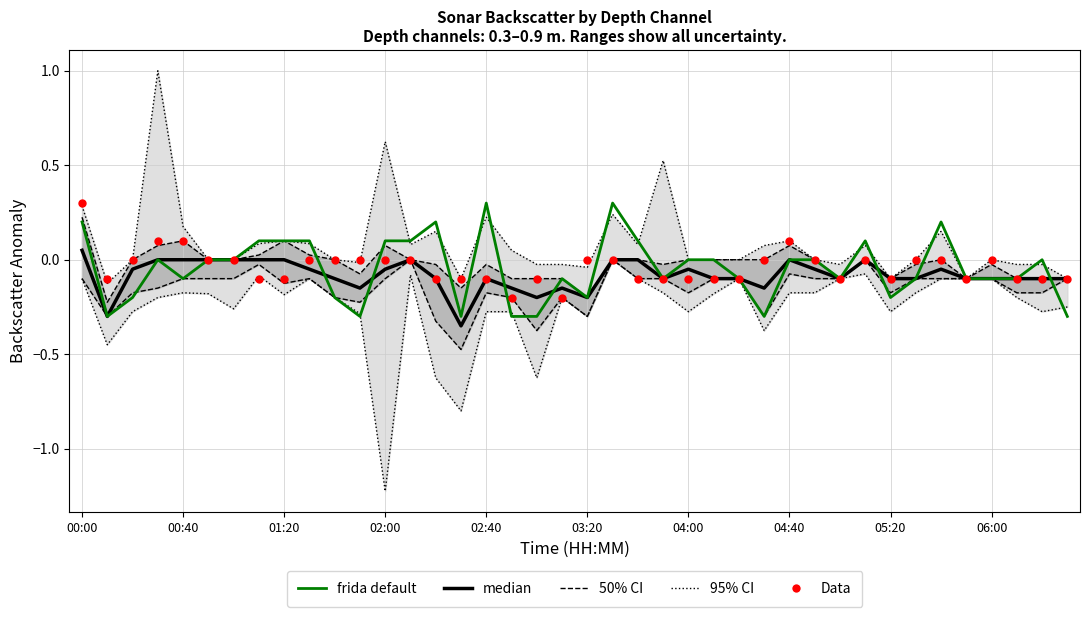

Which series has the largest total across all categories?

Data